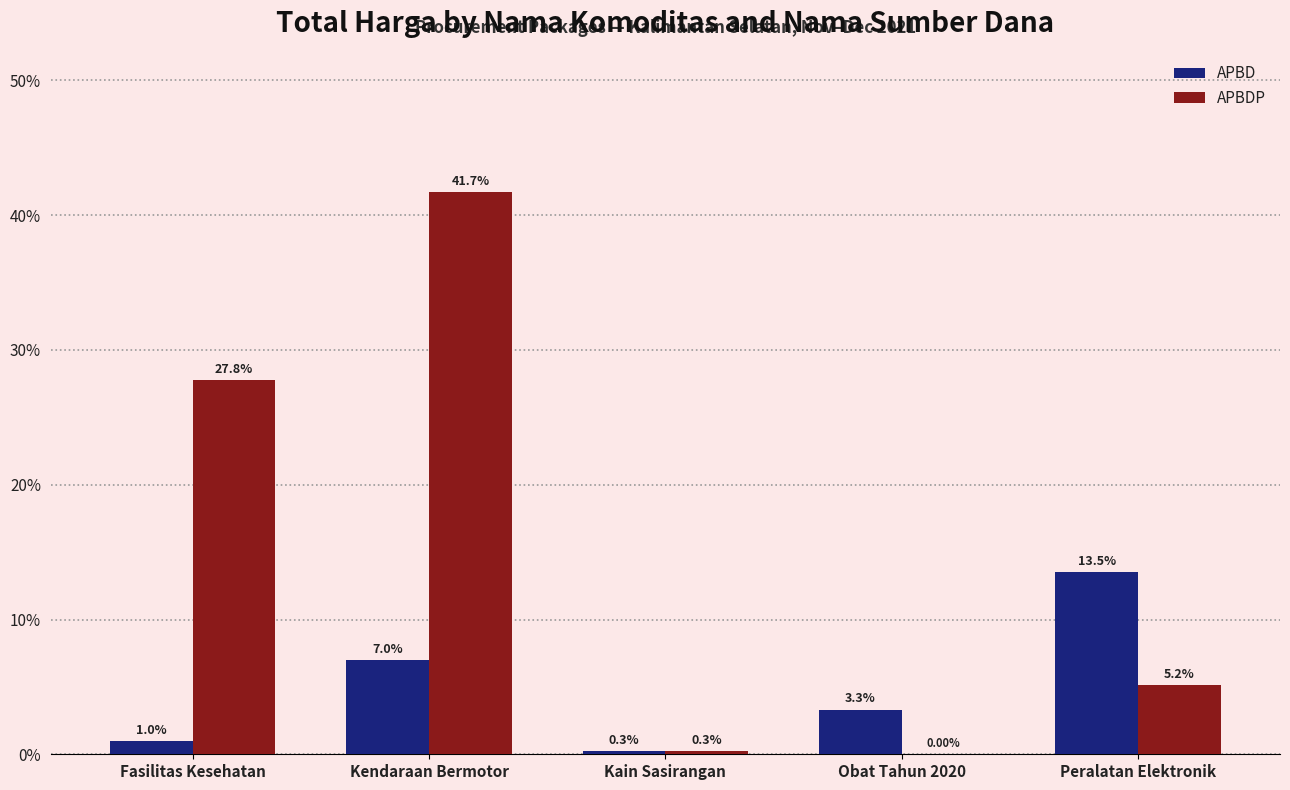

Which label corresponds to the largest value in the chart?

Kendaraan Bermotor